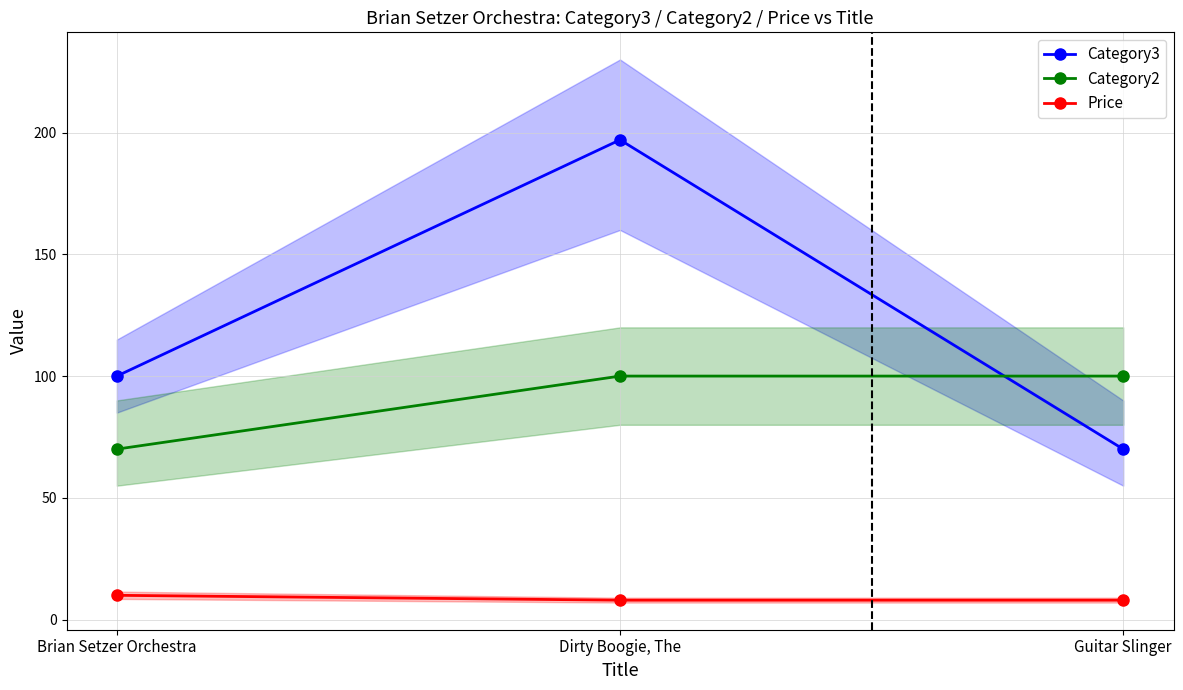

How many Price values are between 7 and 9?

2